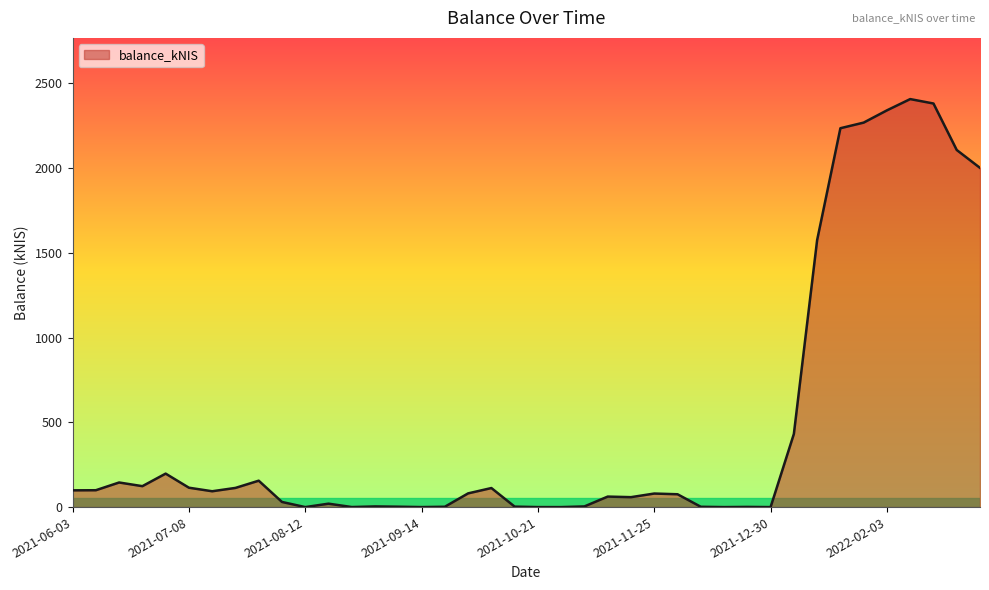

What is the maximum value shown in the chart?

2406.4